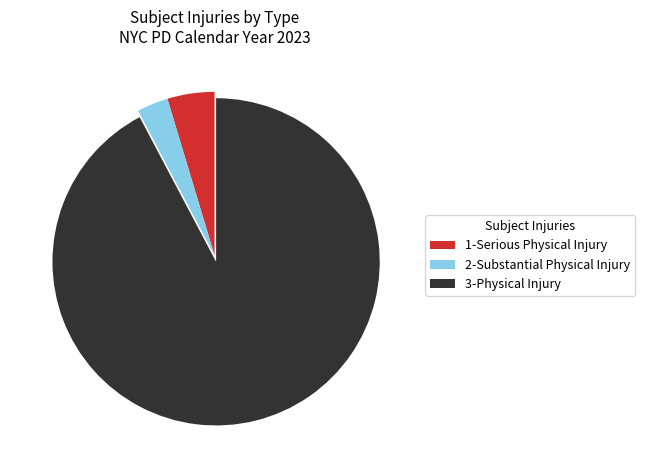

Does 2-Substantial Physical Injury account for over 50% of the chart?

No